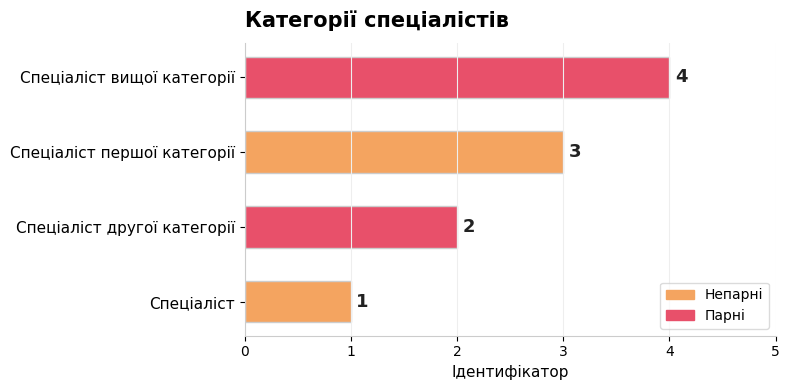

Where is the data nearest to the value 2?

Спеціаліст другої категорії